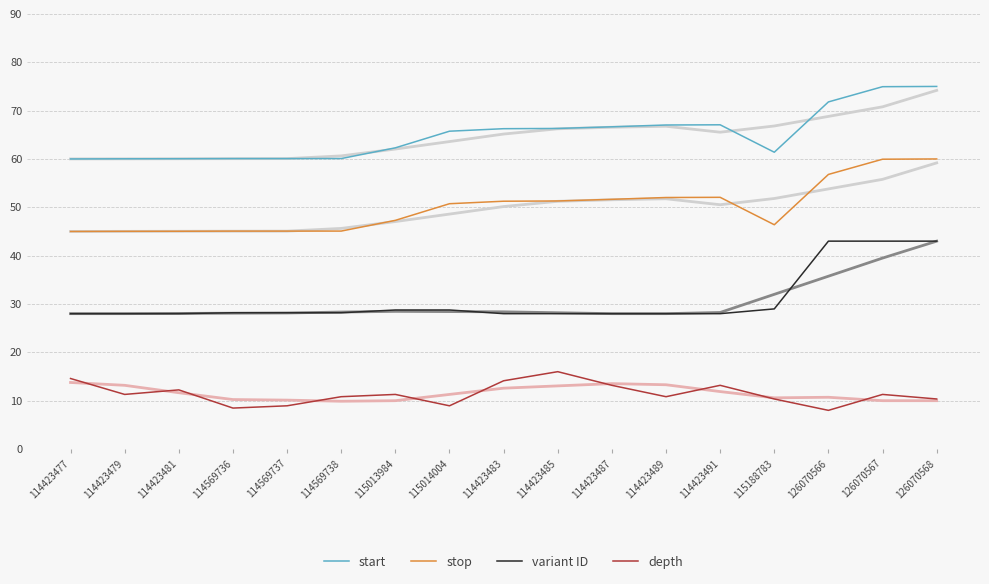

True or false: stop and variant ID cross at least once.

False